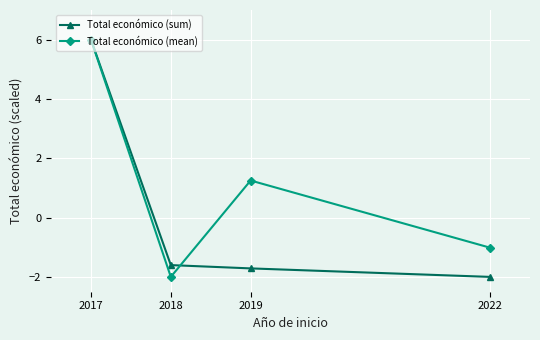

Is it true that Total económico (sum) equals -1.0 at 2022?

False